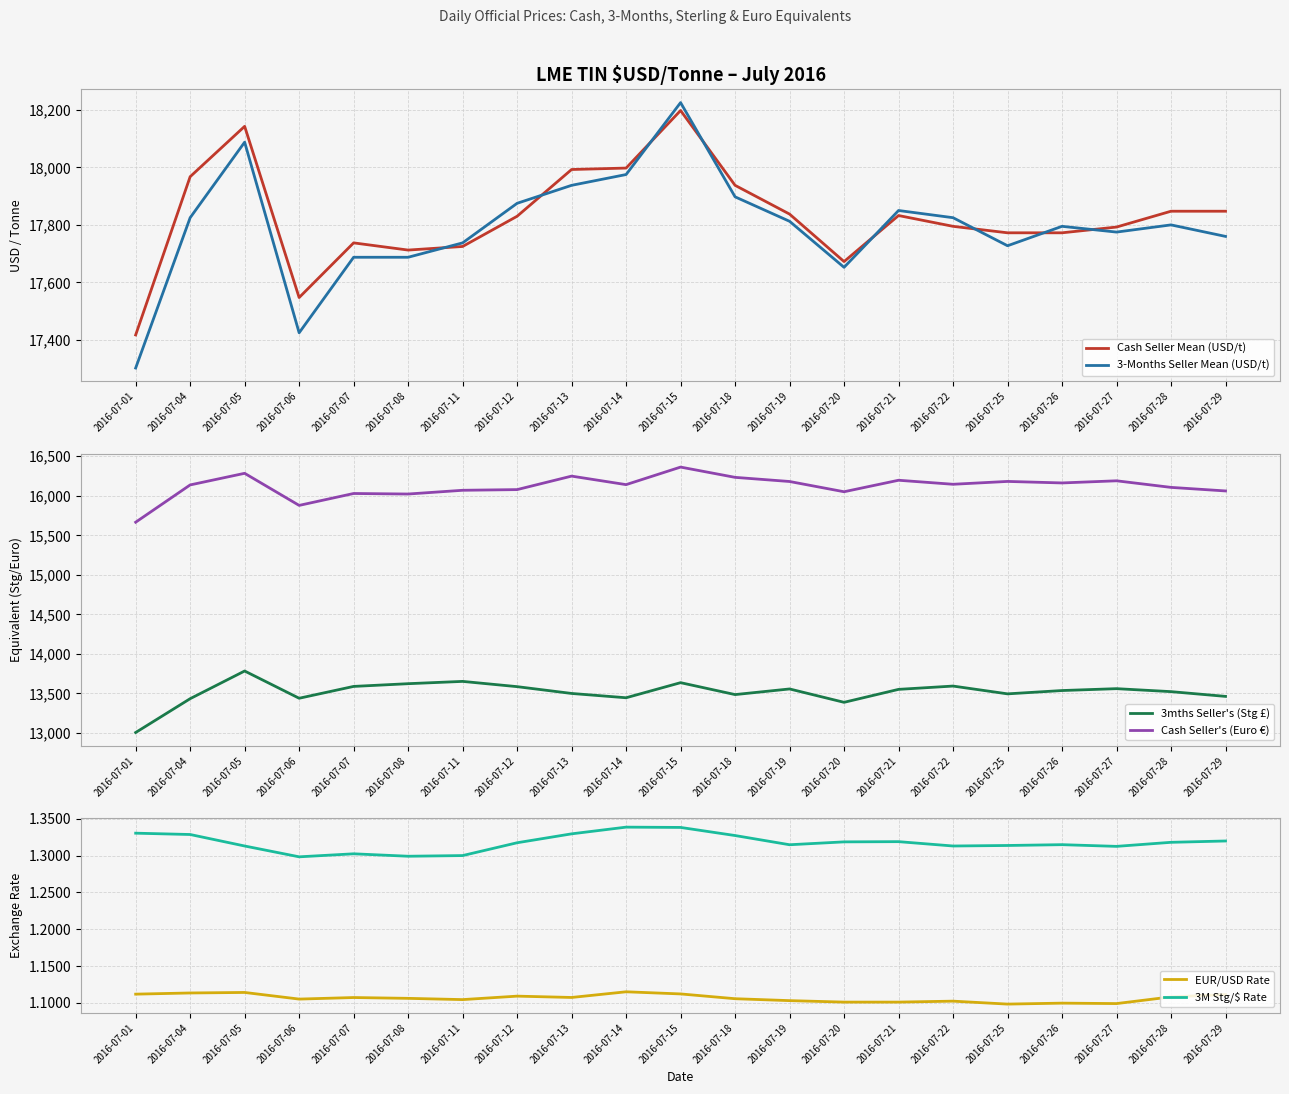

Which series has the largest range (max minus min)?

3-Months Seller Mean (USD/t)